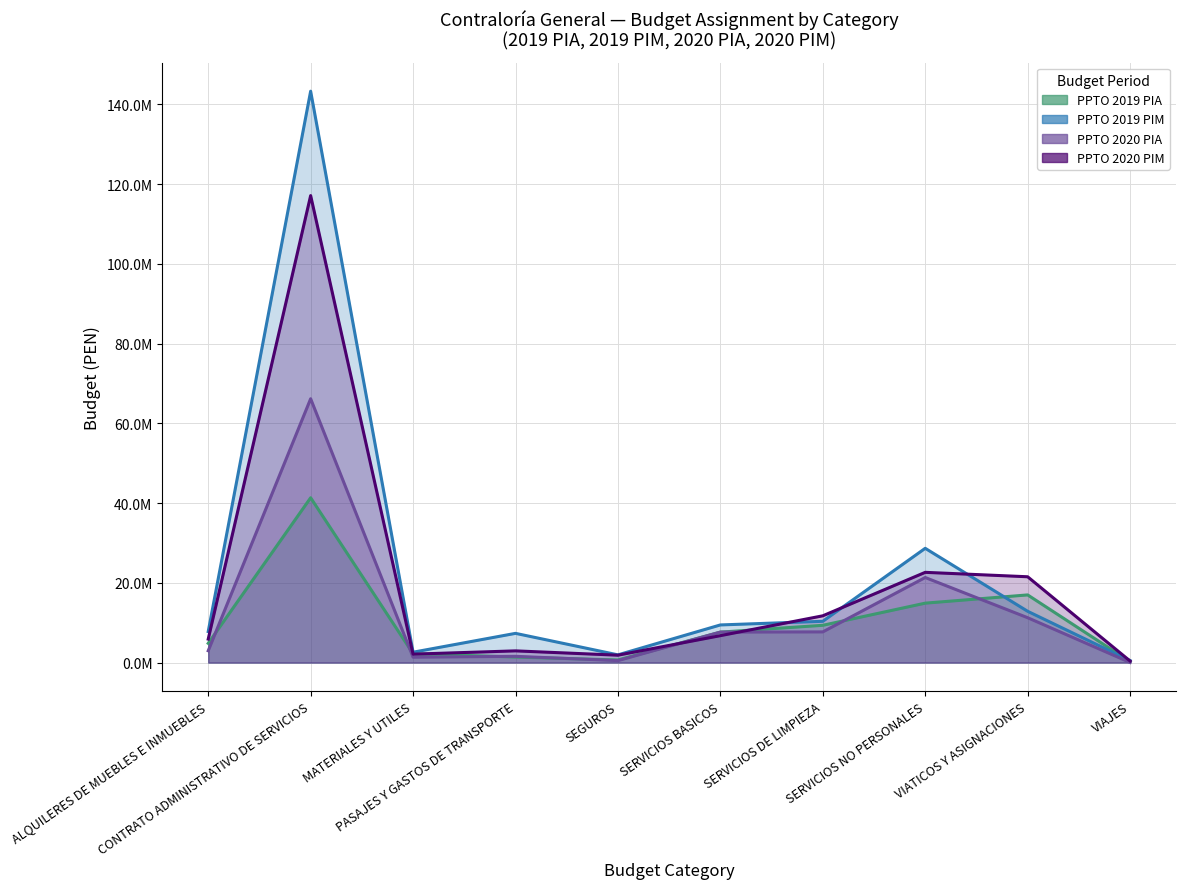

What is the value of the PPTO 2019 PIA point at the 8th from the left?

14911055